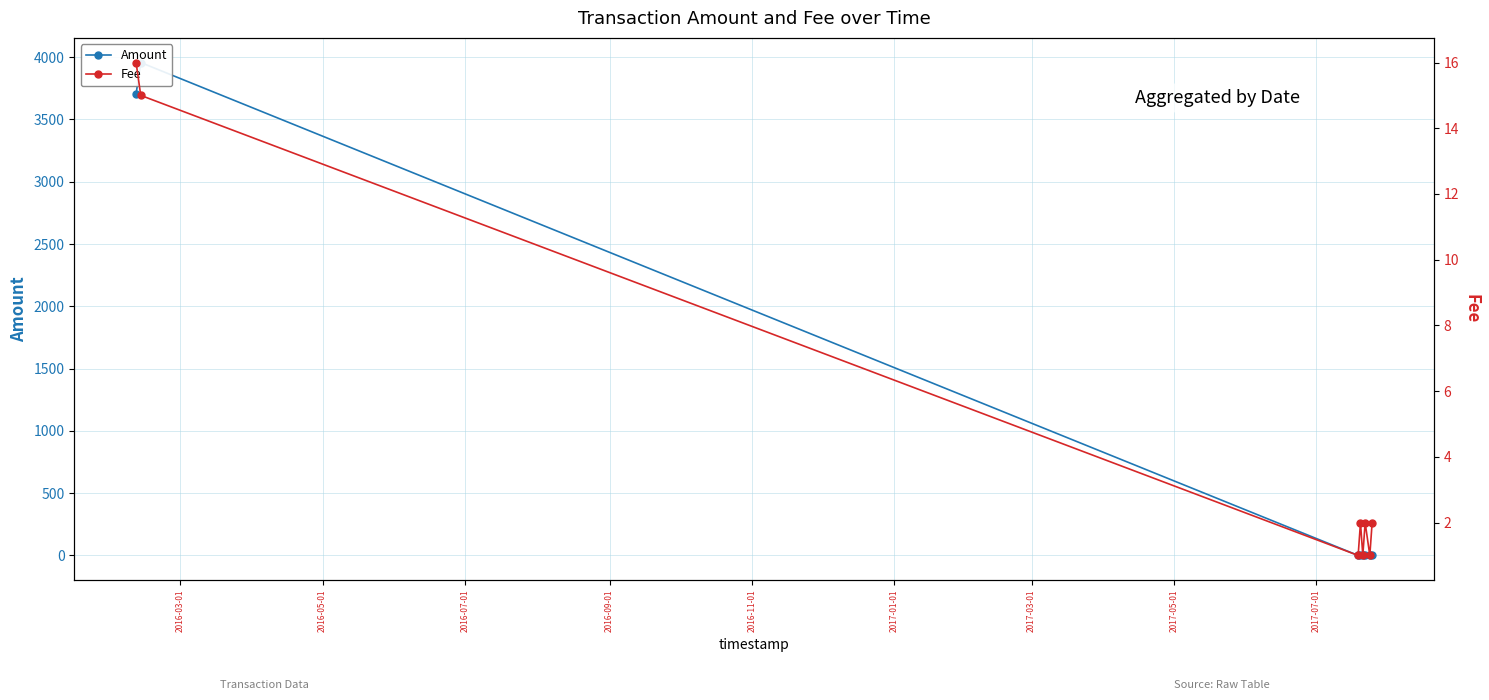

How many lines are shown in the chart?

2